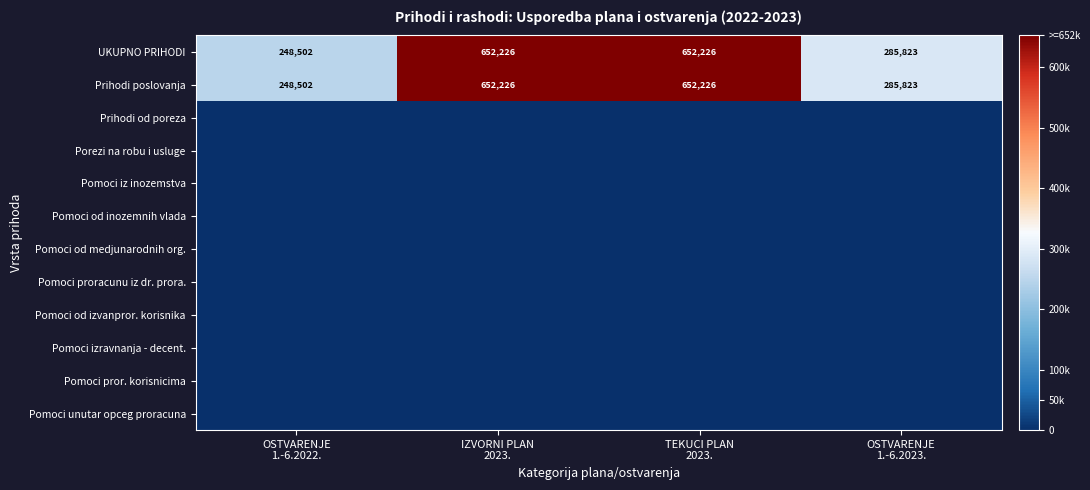

What is the highest value of the UKUPNO PRIHODI series?

652226